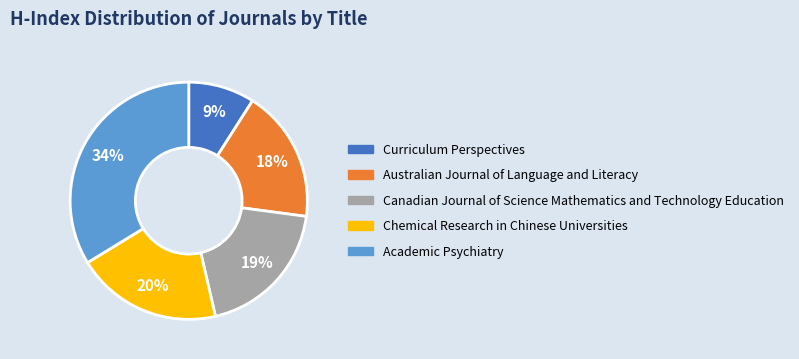

Count the number of slices in the pie.

5